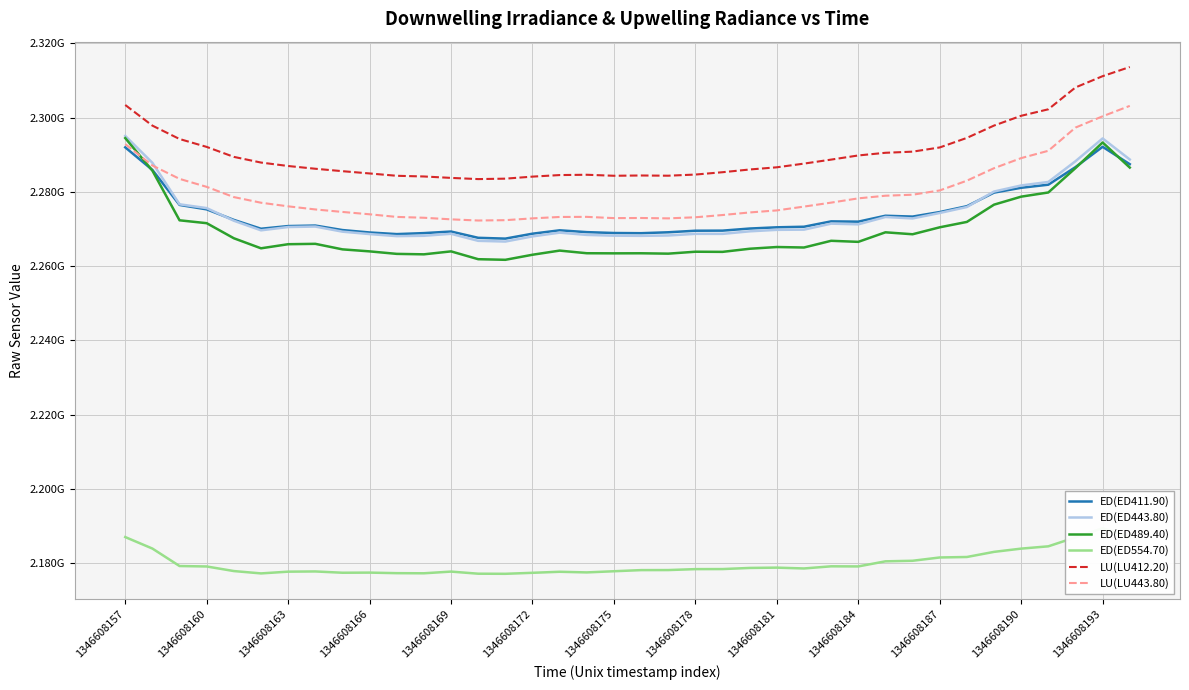

Which series has the largest range (max minus min)?

ED(ED489.40)